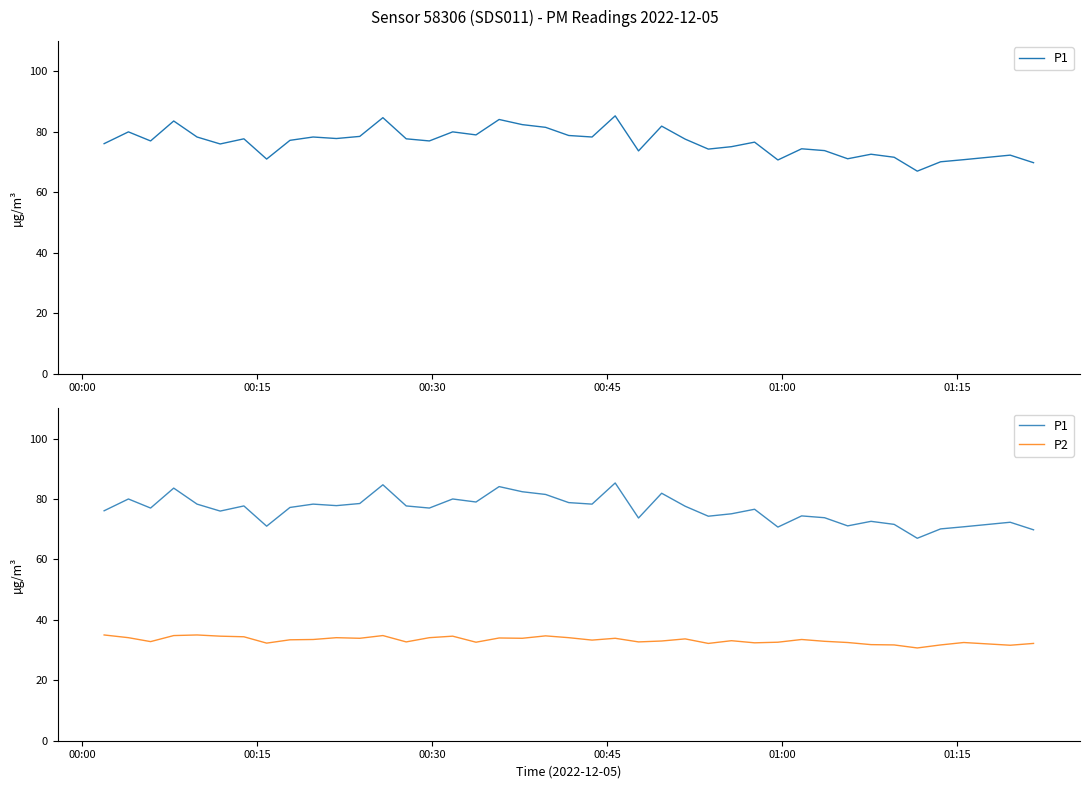

Which series has the widest spread of values?

P1